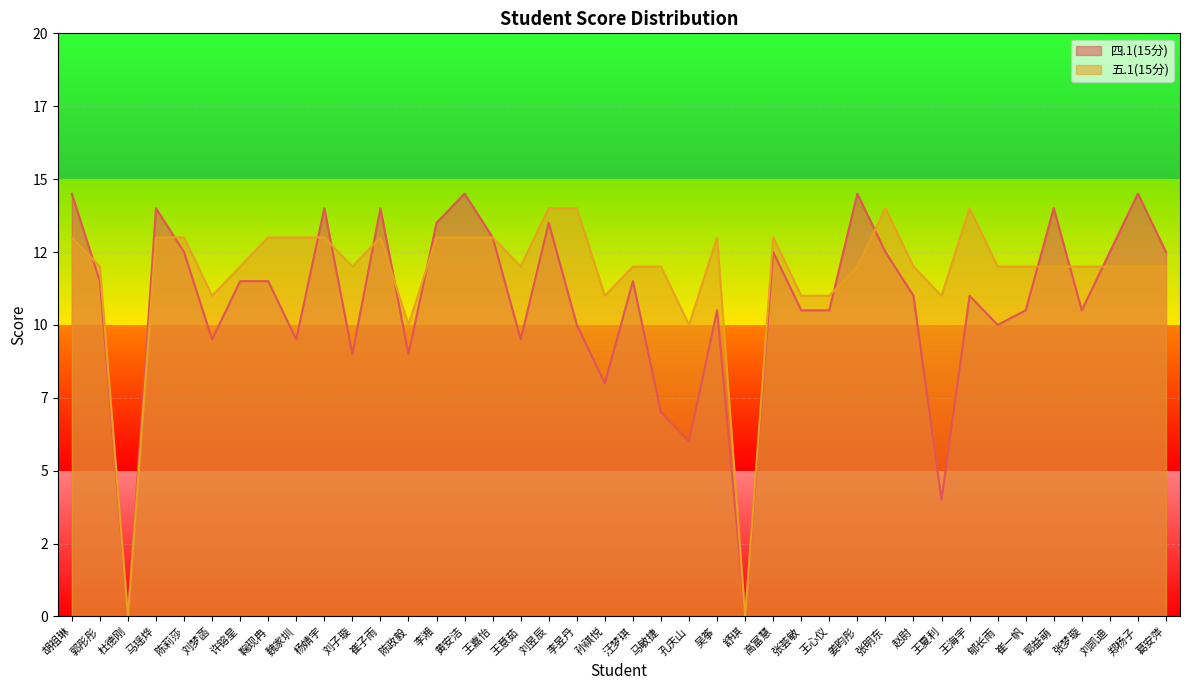

What is the difference between the highest and lowest values at 郭彤彤?

0.5